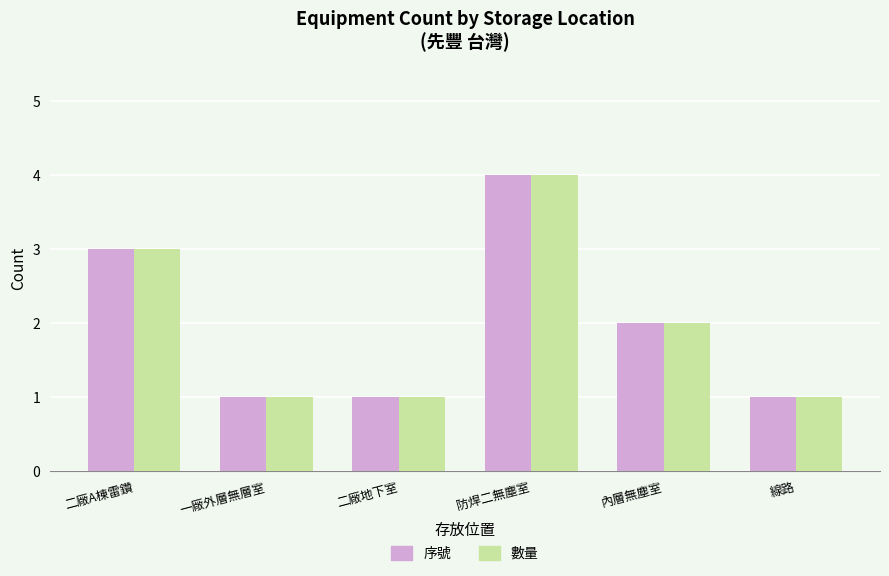

True or false: 序號 has a value of 1 at 二廠地下室.

True